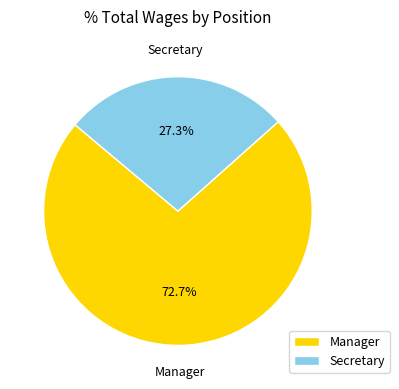

What percentage do Secretary and Manager together represent?

100.0%